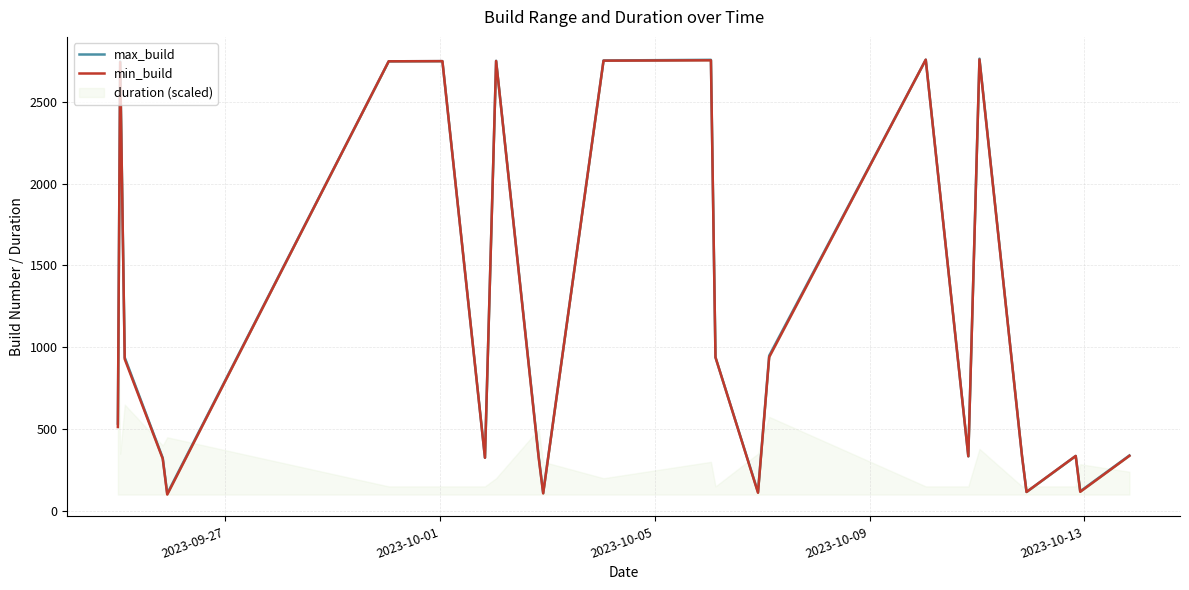

Which series has the largest total across all categories?

max_build